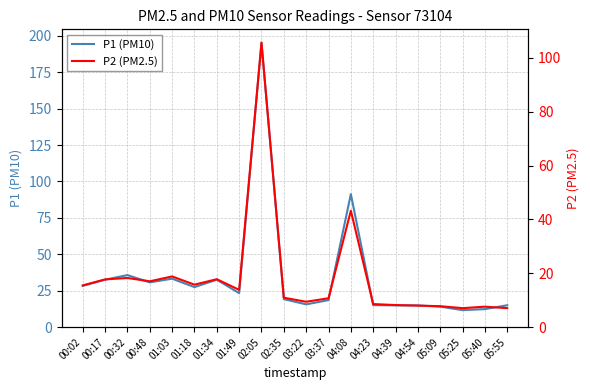

True or false: P2 (PM2.5) and P1 (PM10) intersect in this chart.

False